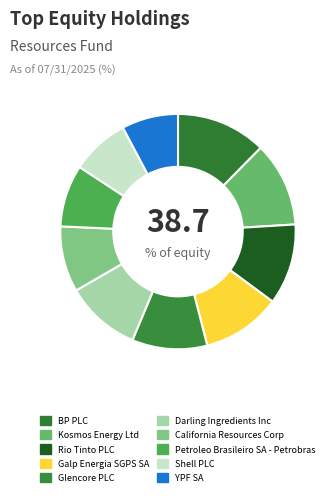

How many segments does this pie chart have?

10